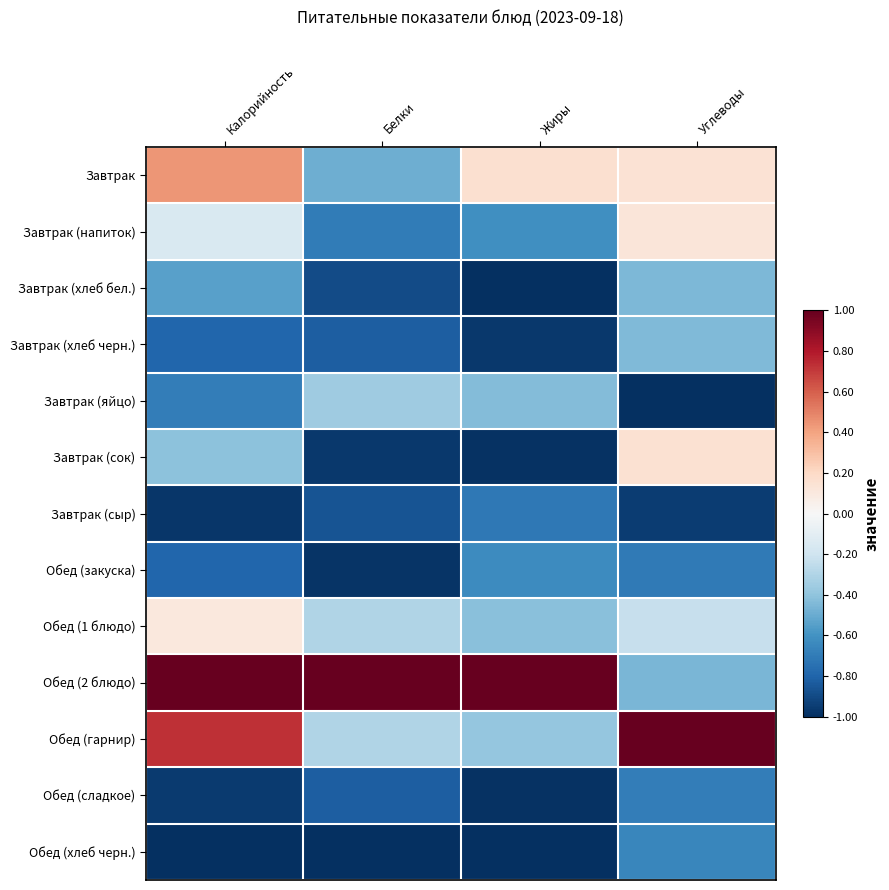

What is the smallest value displayed?

-1.0